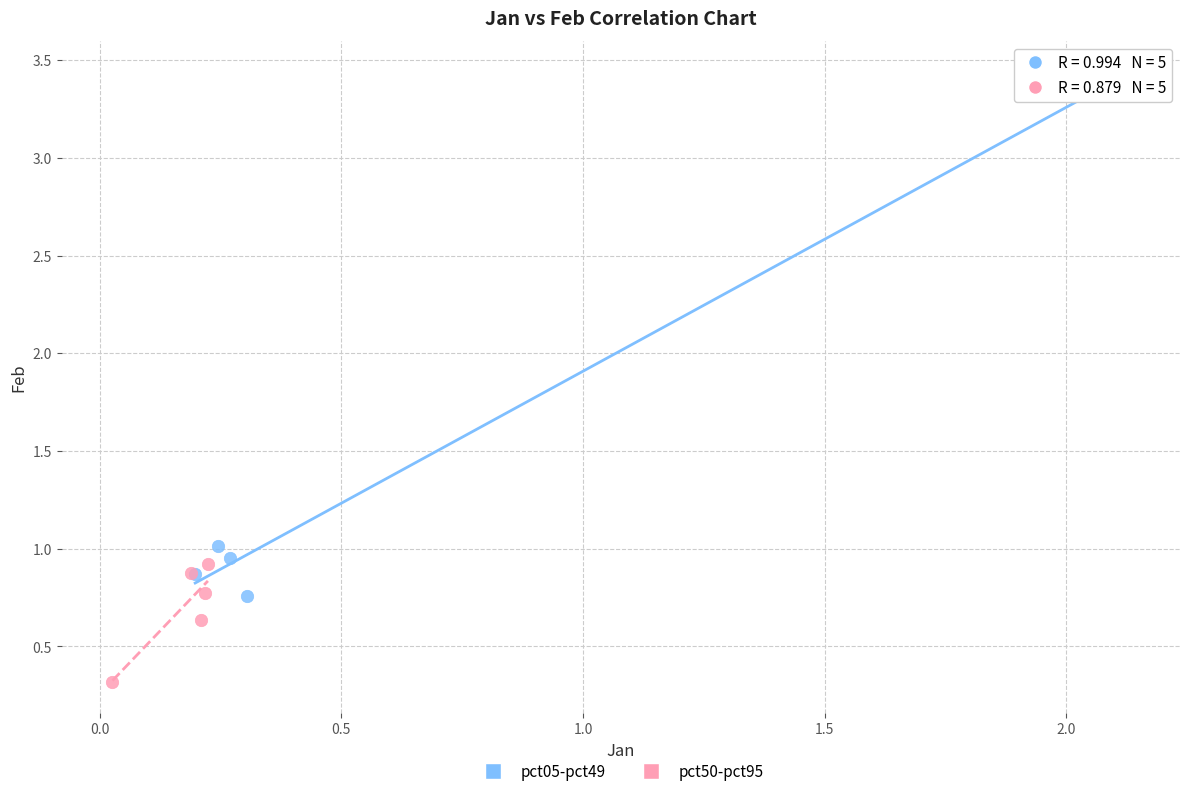

Which series contains the lowest Y value?

pct50-pct95